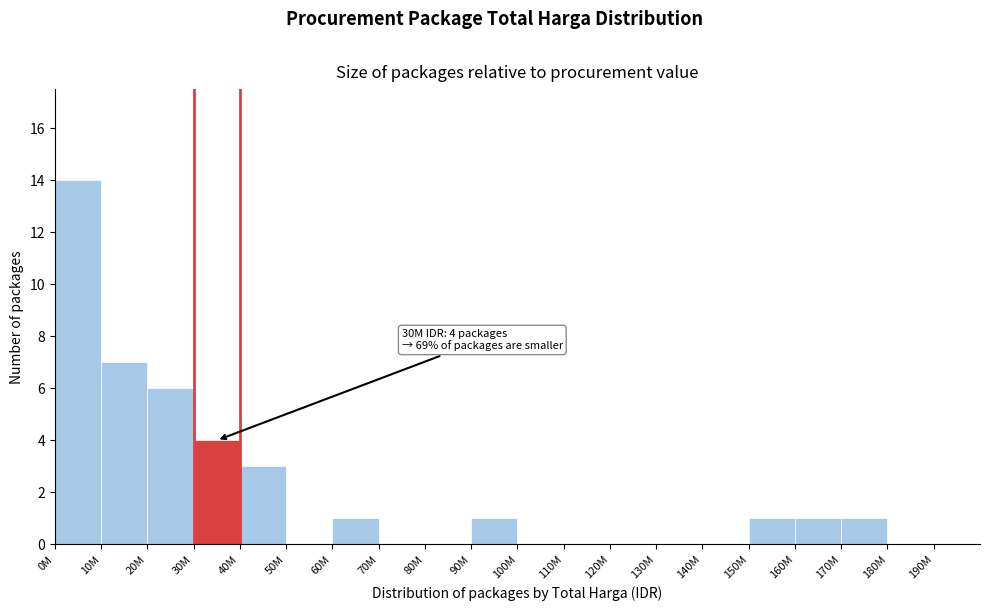

Reading right to left, list all the values displayed in this chart.

190M=0	180M=0	170M=1	160M=1	150M=1	140M=0	130M=0	120M=0	110M=0	100M=0	90M=1	80M=0	70M=0	60M=1	50M=0	40M=3	30M=4	20M=6	10M=7	0M=14